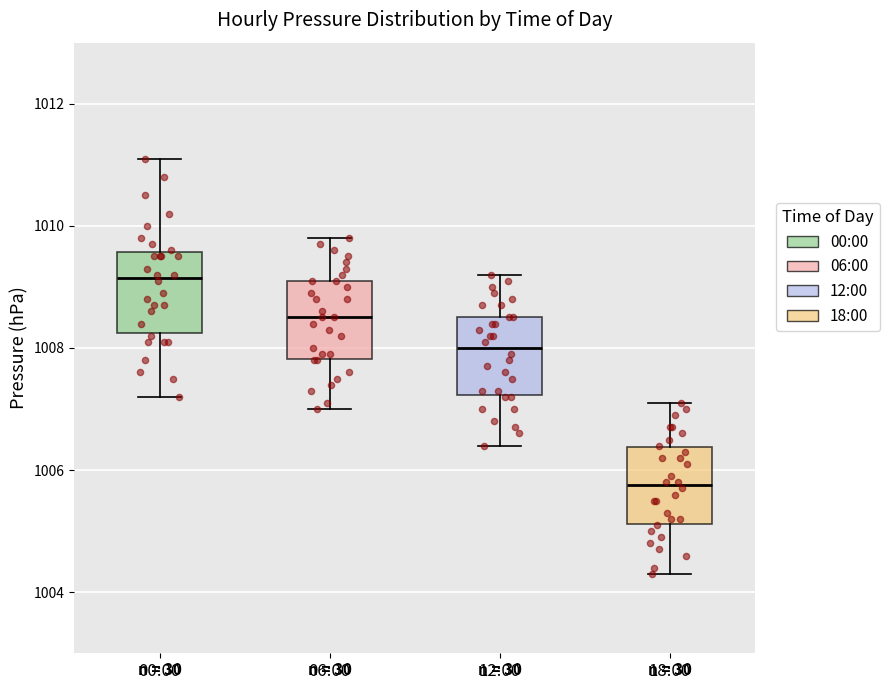

Which box's median line is the lowest?

18:00